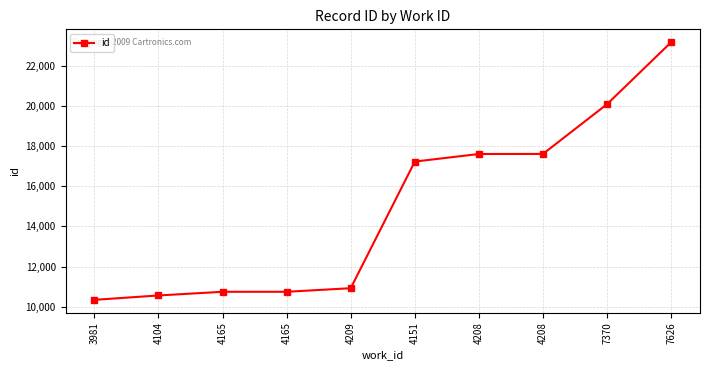

What is the minimum value shown in the chart?

10343